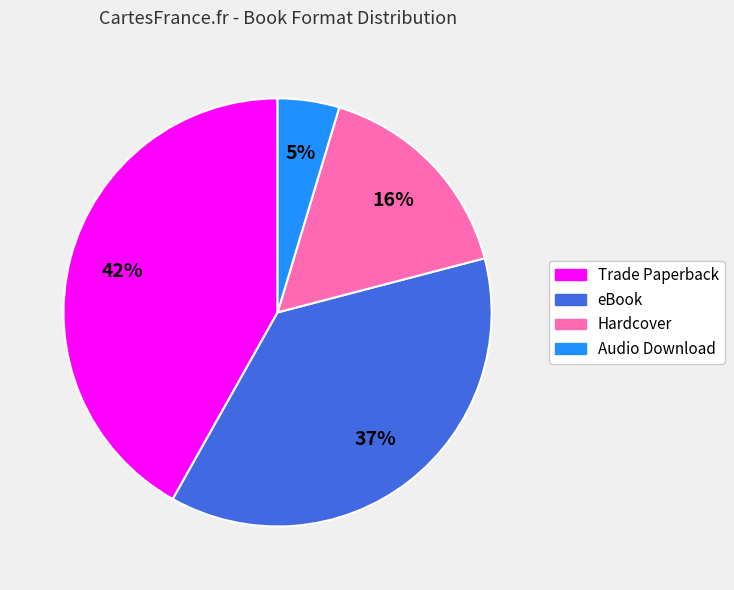

Does eBook account for over 50% of the chart?

No